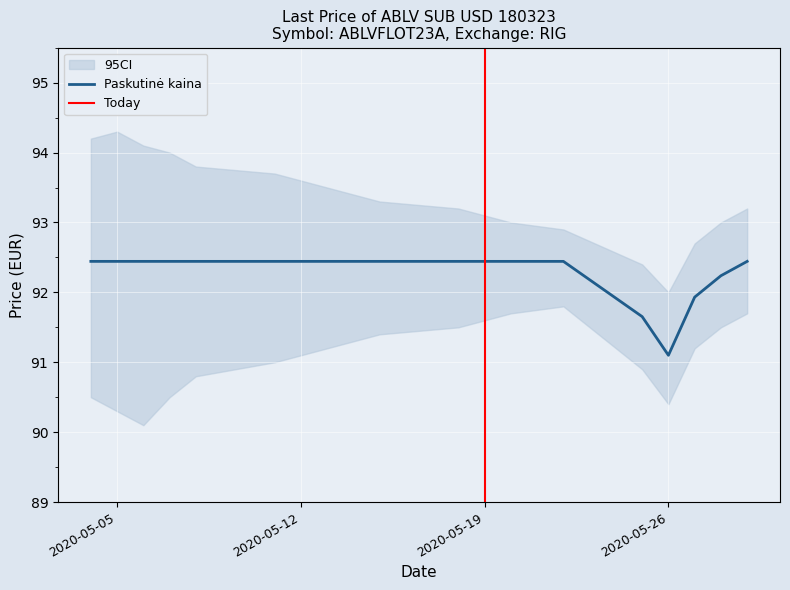

True or false: there are more than 2 points higher than both neighbors.

False